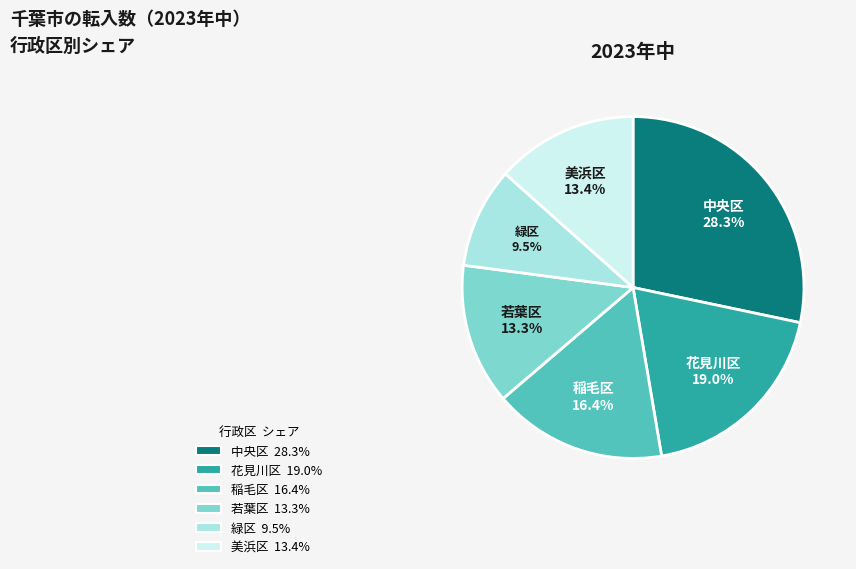

Which category has the smallest portion of the pie?

緑区